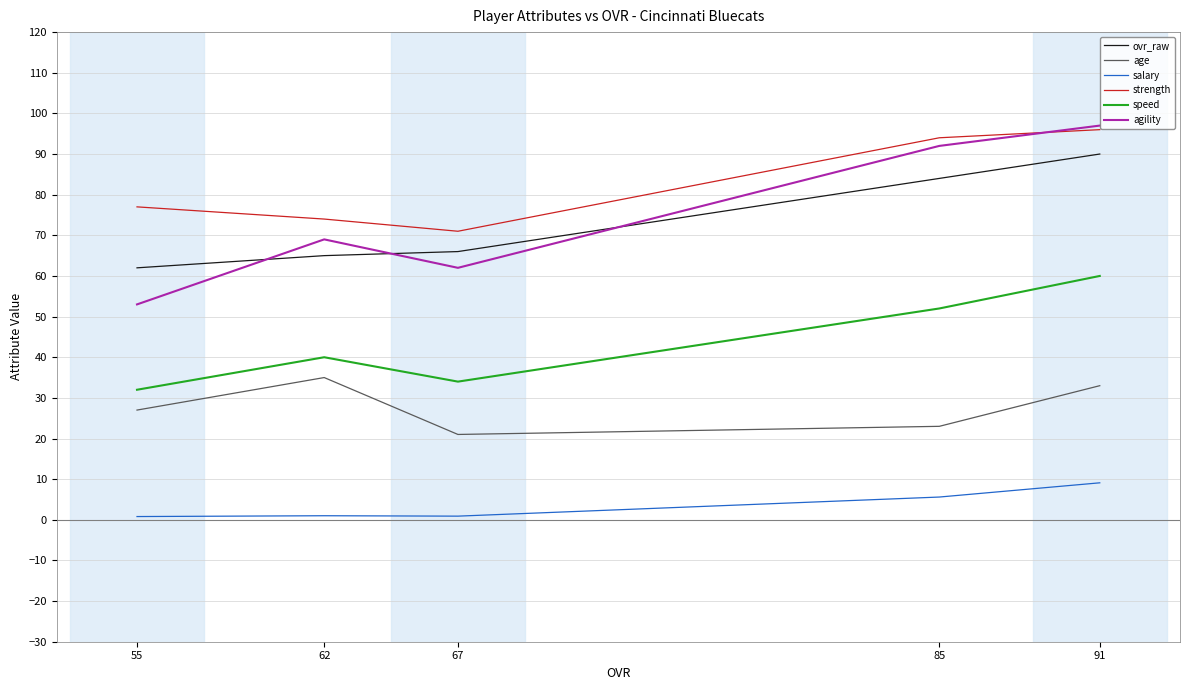

Is the value of strength at 67 greater than the value of speed at 91?

Yes